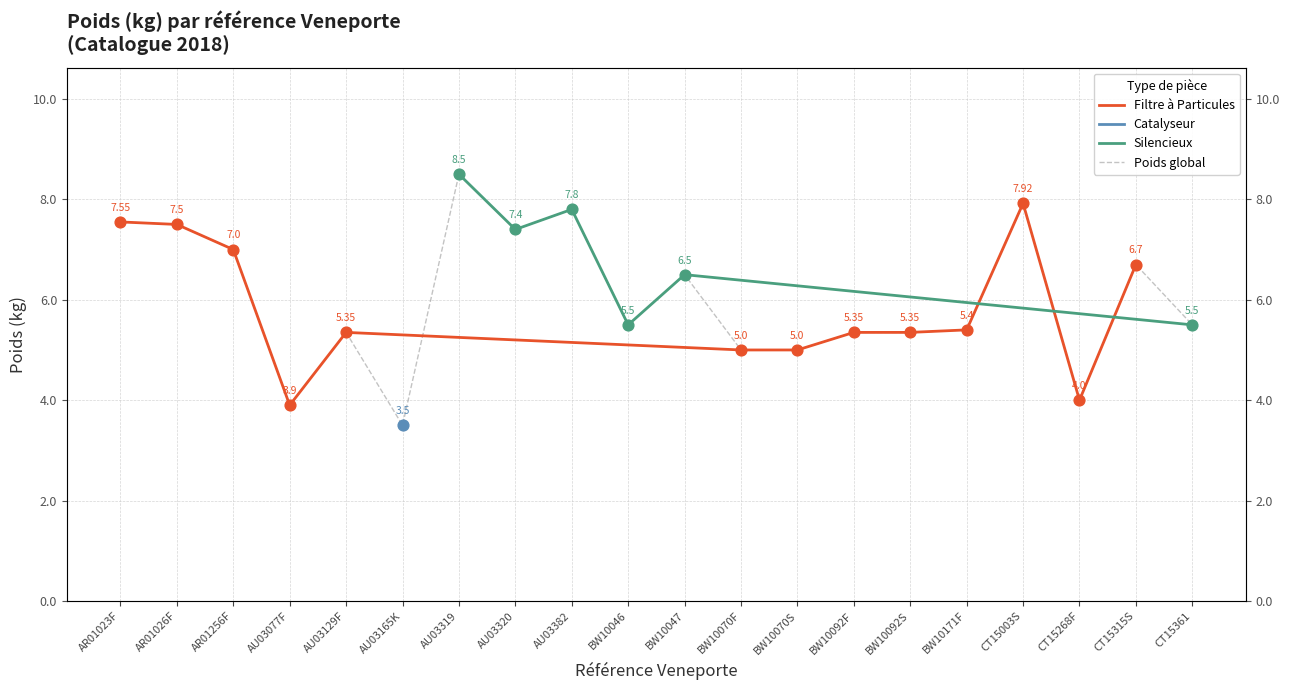

What is the change in value from AR01023F to BW10046?

-2.0